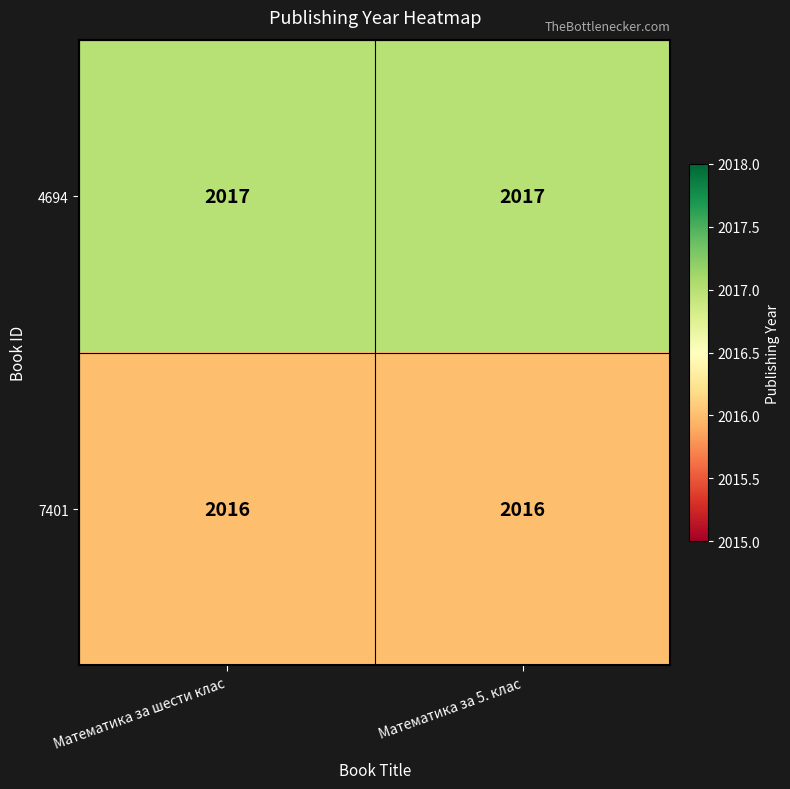

True or false: 7401 has a value of 2016 at Математика за шести клас.

True